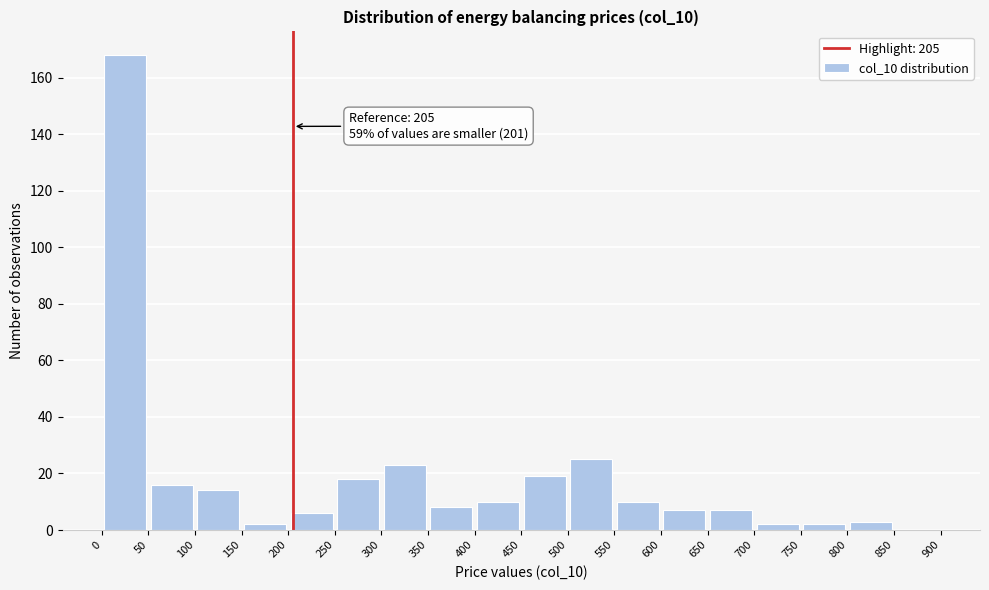

Over which range of the x-axis is the bar tallest?

0 to 50